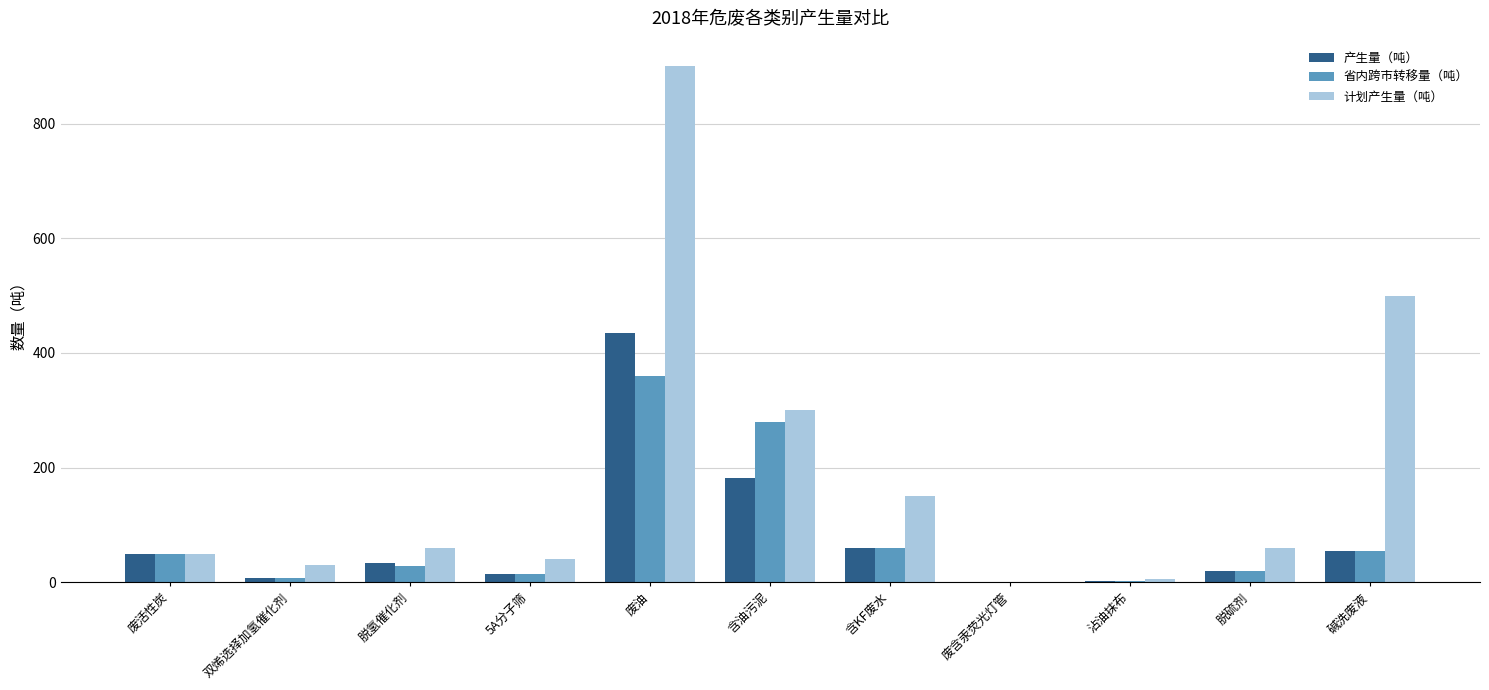

Is the value of 产生量（吨） at 双烯选择加氢催化剂 greater than the value of 计划产生量（吨） at 废油?

No